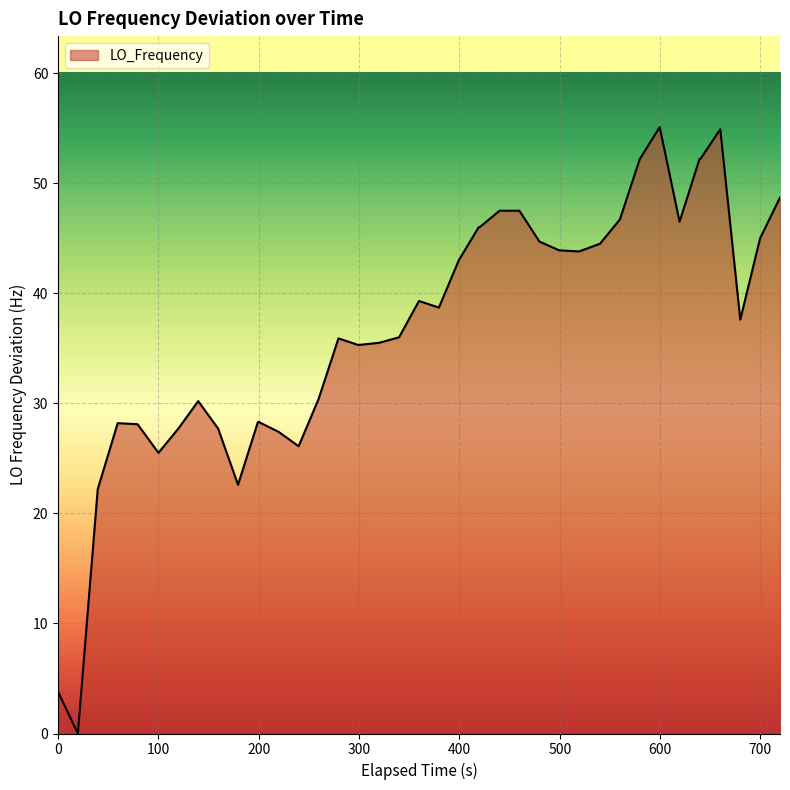

What is the greatest value displayed?

55.1